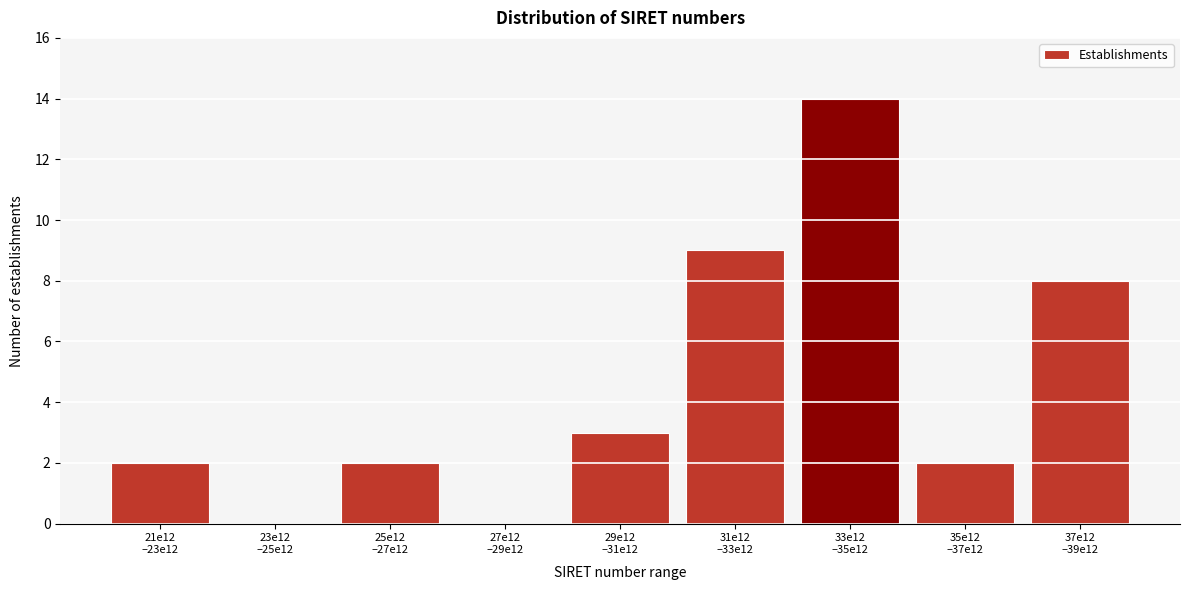

What is the sum of all values?

40